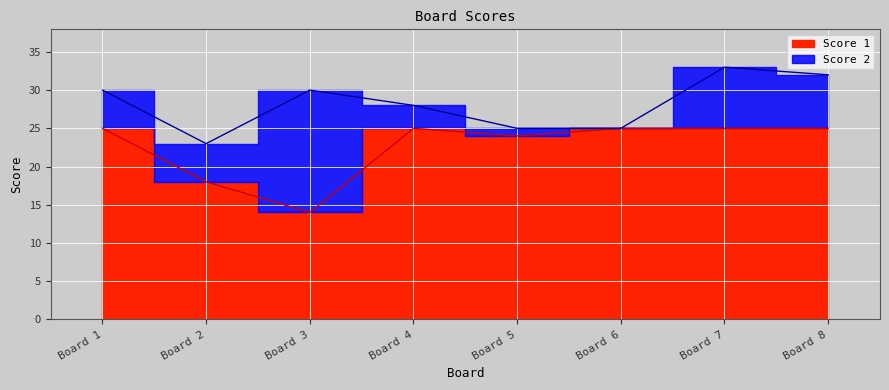

How many values are below 25?

3